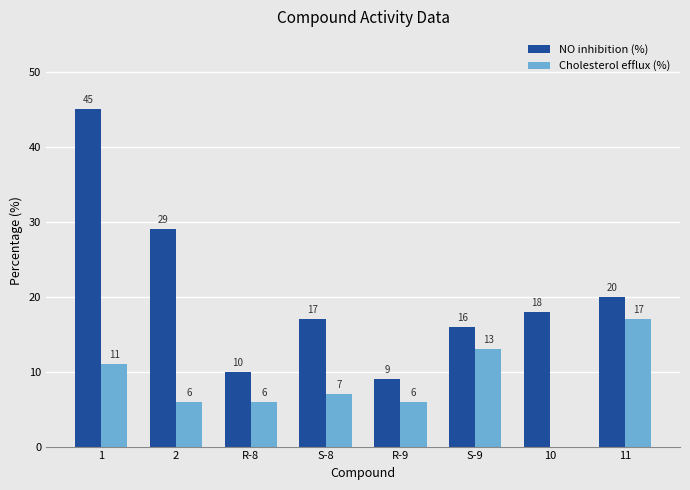

Between R-8 and S-8, which series saw the biggest shift?

NO inhibition (%)